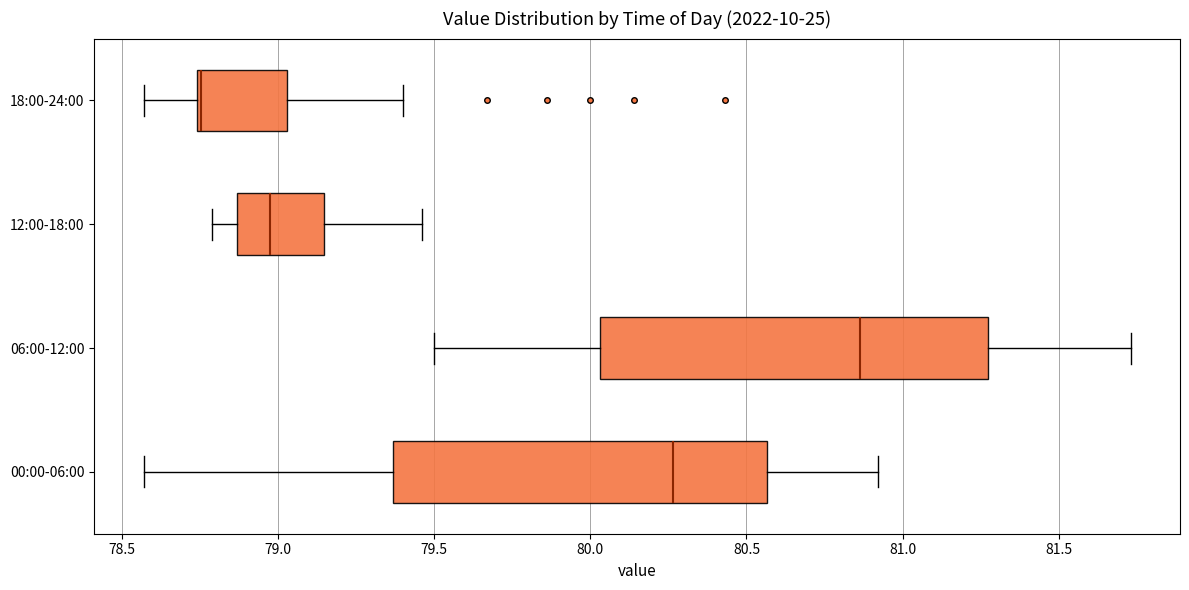

Reading bottom to top, transcribe this box plot: for each box, give where its median line is, the range the box spans, and where its two whiskers end, as read against the x-axis. The values are not printed on the chart, so give them approximately, as read against the axis.

00:00-06:00: median 80.25, box 79.35 to 80.55, whiskers 78.55 to 80.90
06:00-12:00: median 80.85, box 80.05 to 81.25, whiskers 79.50 to 81.75
12:00-18:00: median 79.00, box 78.85 to 79.15, whiskers 78.80 to 79.45
18:00-24:00: median 78.75 (just right of the box's left edge), box 78.75 to 79.05, whiskers 78.55 to 79.40